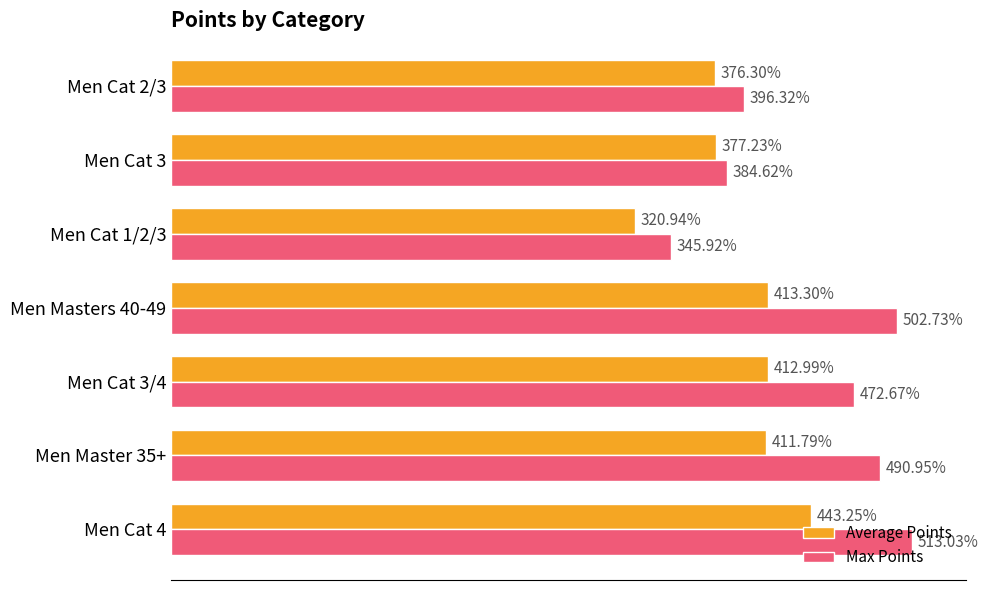

Is the value of Average Points at Men Cat 3 greater than the value of Max Points at Men Masters 40-49?

No